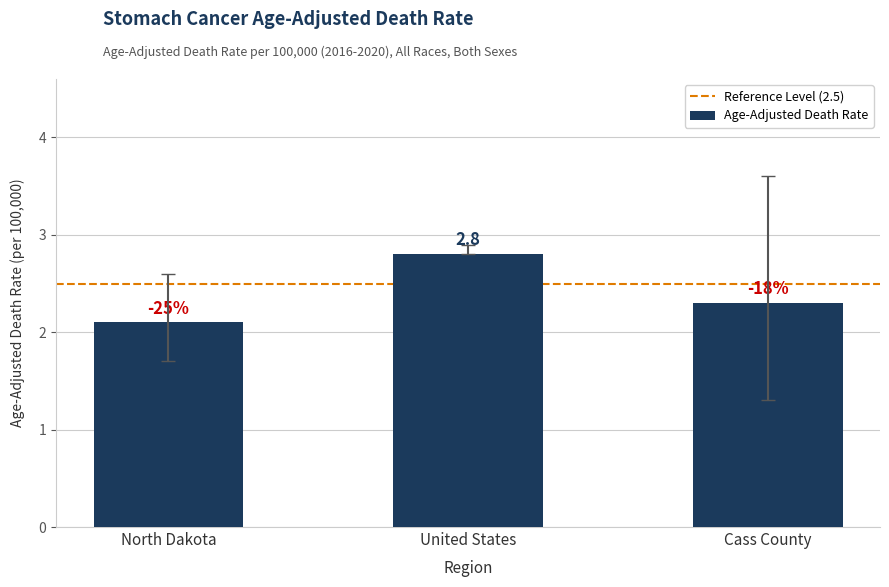

How many bars are there in total?

3